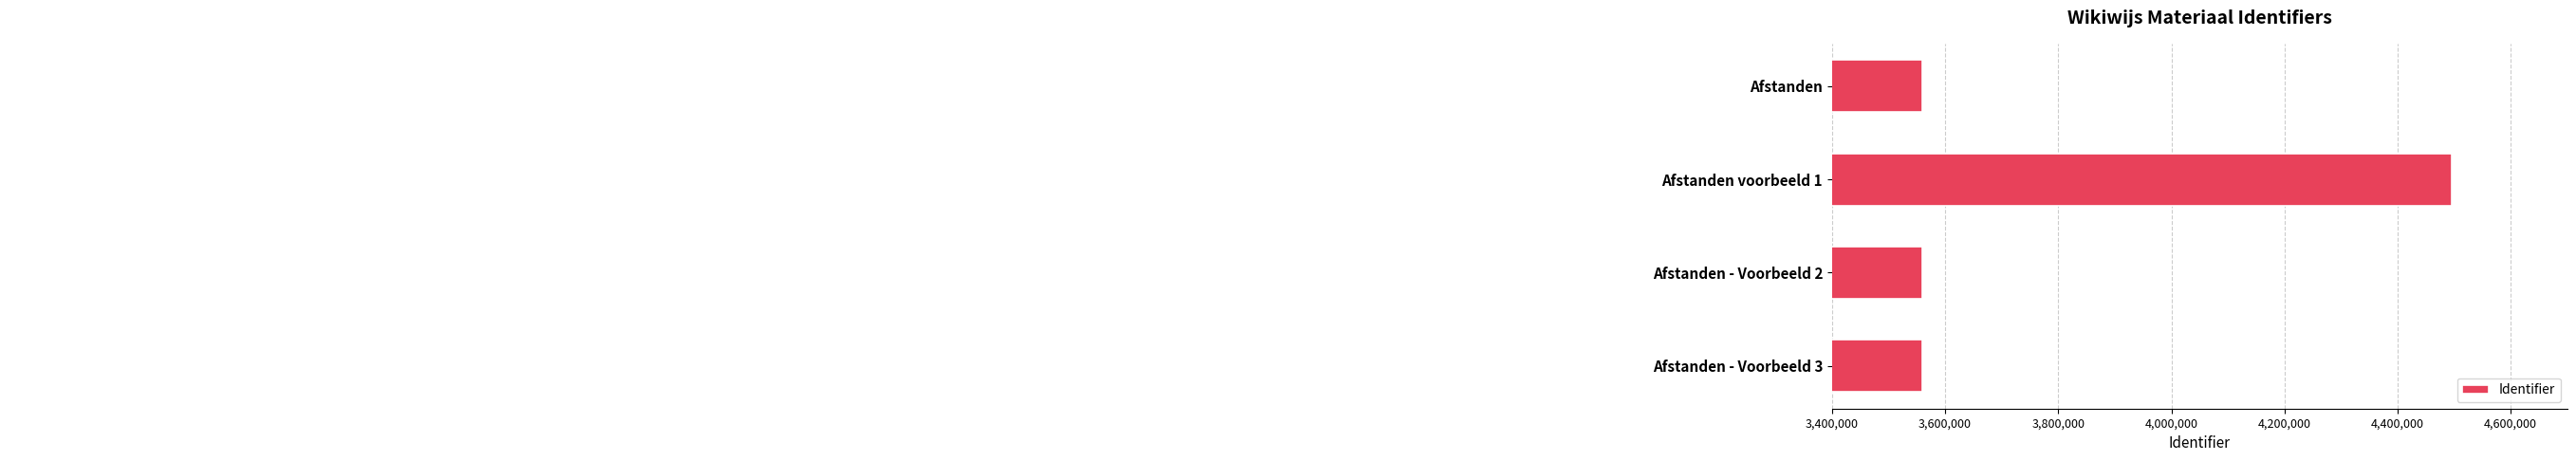

True or false: the data shows 3559387 at Afstanden.

True